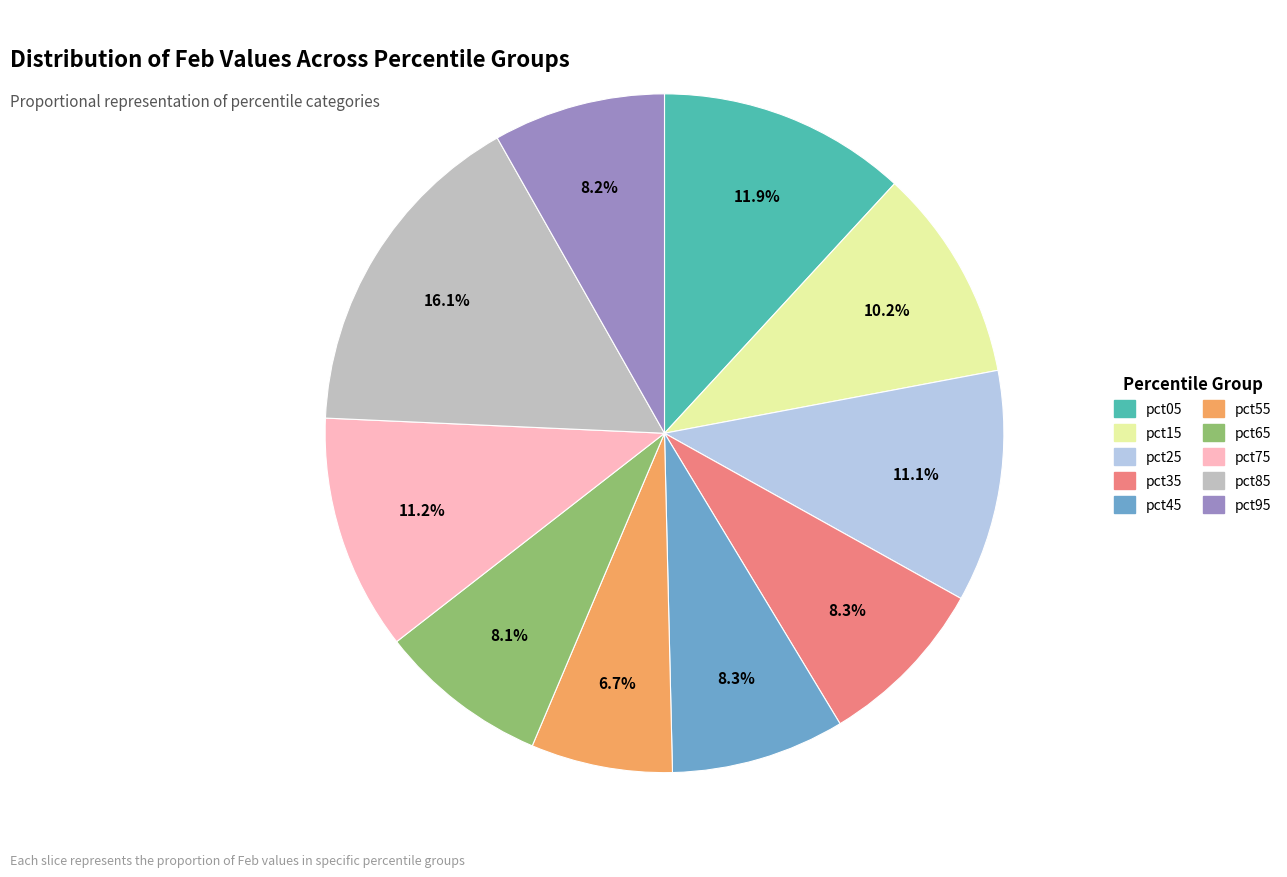

Count the number of slices in the pie.

10